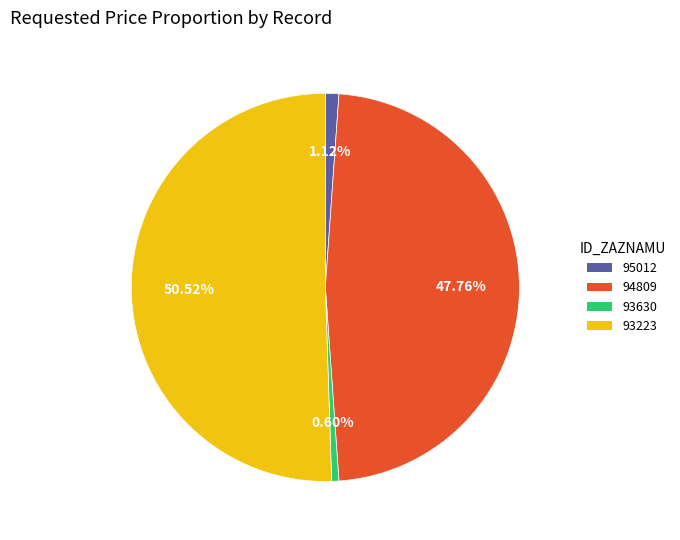

Combined, do 93630 and 94809 account for over 50%?

No